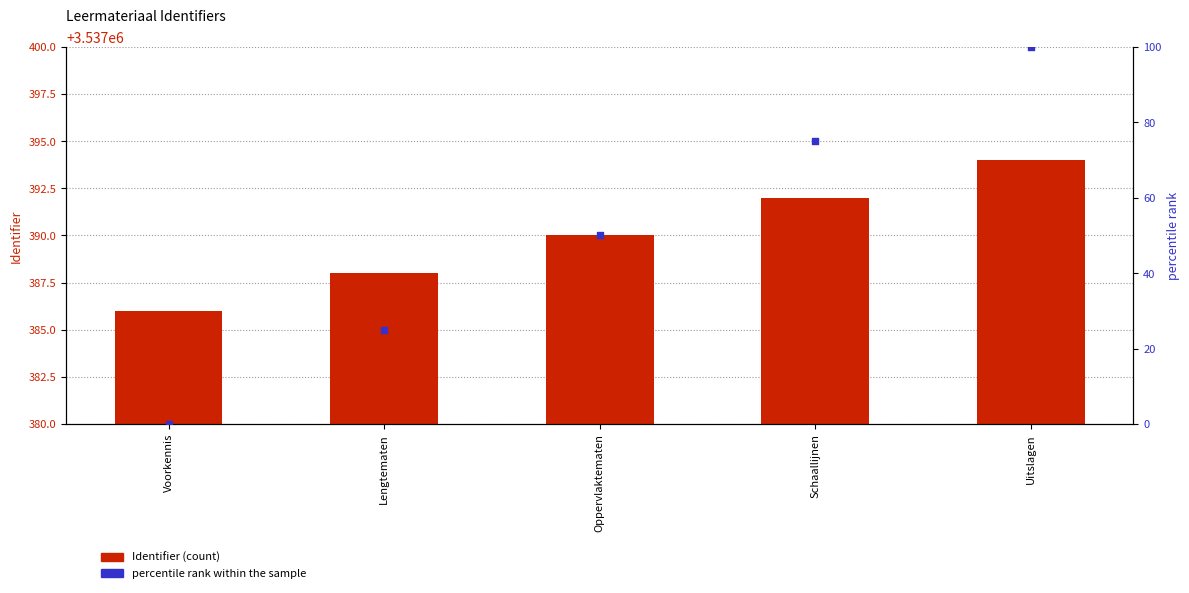

At how many categories does at least one series exceed 2876086?

5